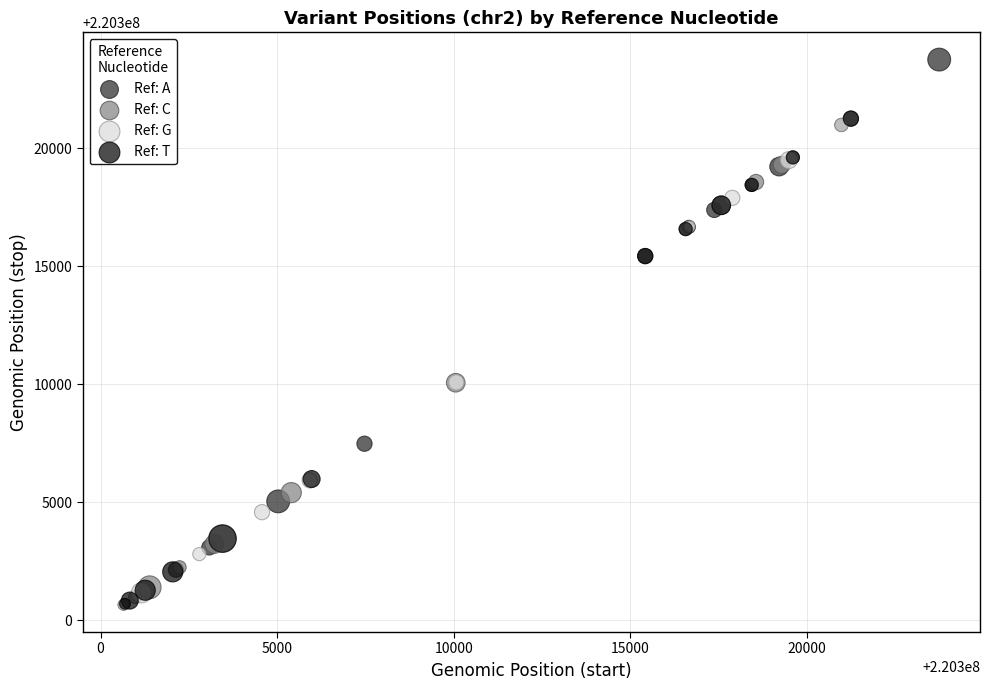

Which series has the largest Y range (max minus min)?

Ref: A